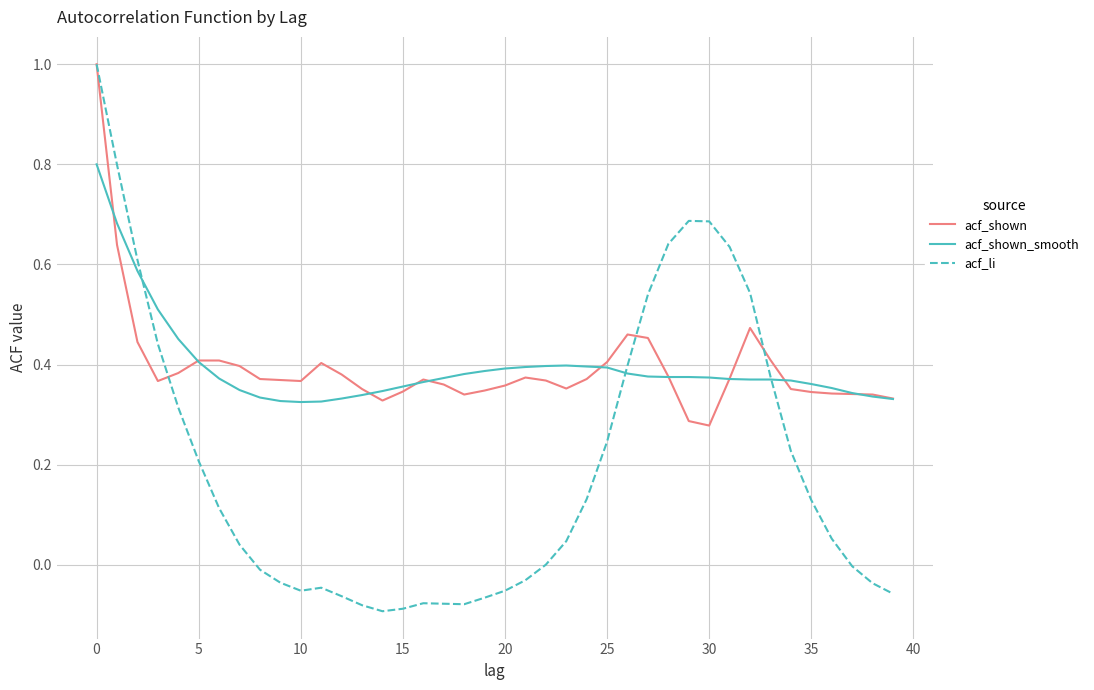

Which series has the largest range (max minus min)?

acf_li